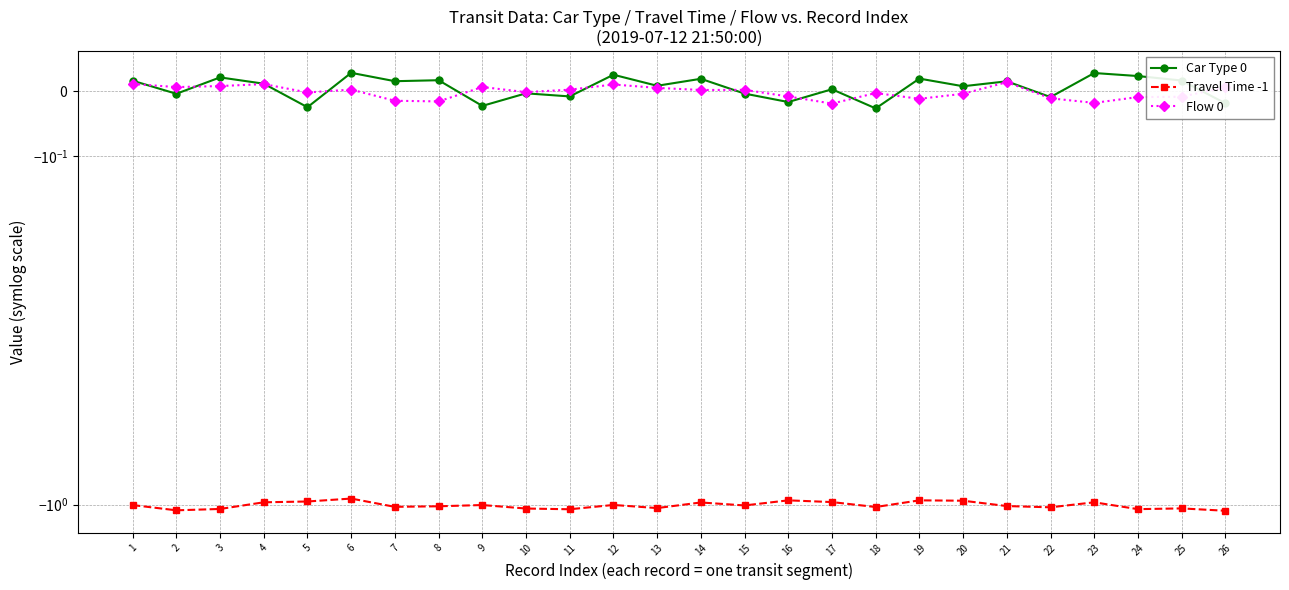

At which category does Flow 0 reach its first local valley?

2